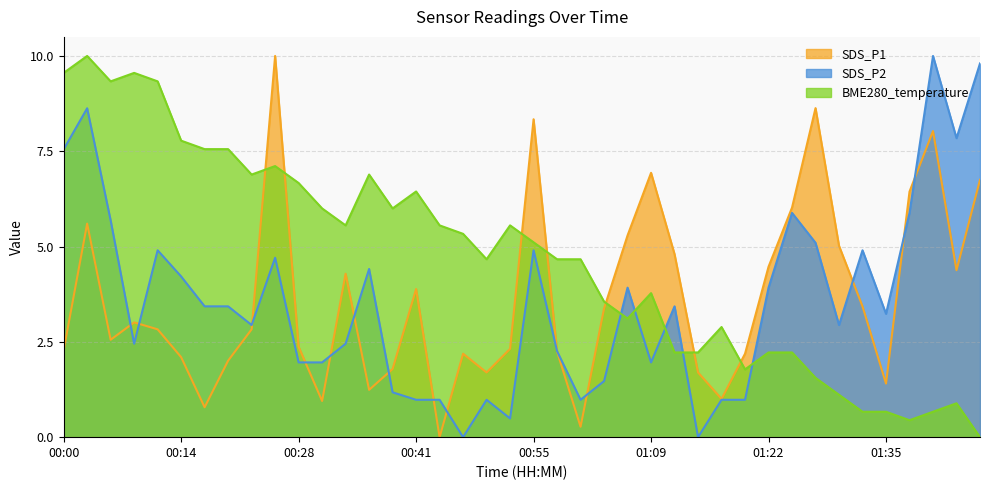

Which series changed the most between 00:57 and 01:25?

SDS_P1